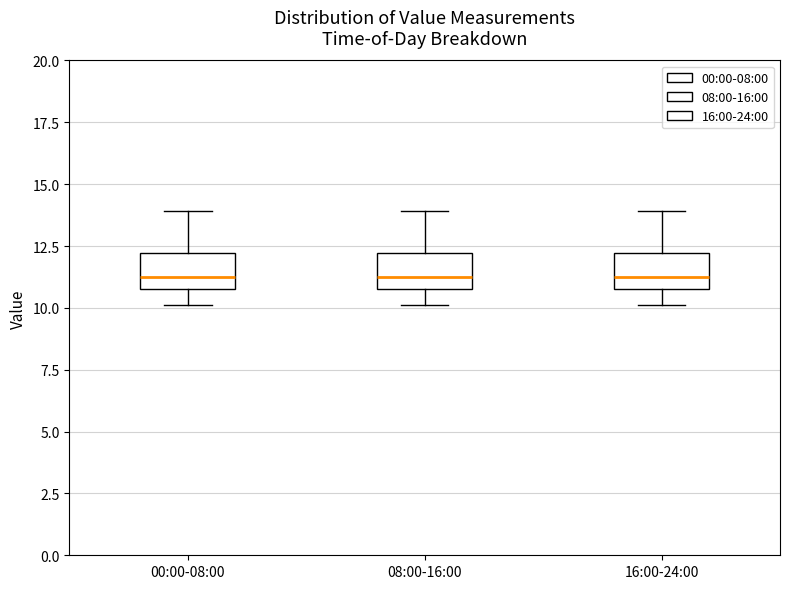

Where is the upper edge of the box for 08:00-16:00 on the y-axis? The values are not printed on the chart, so give them approximately, as read against the axis.

12.0